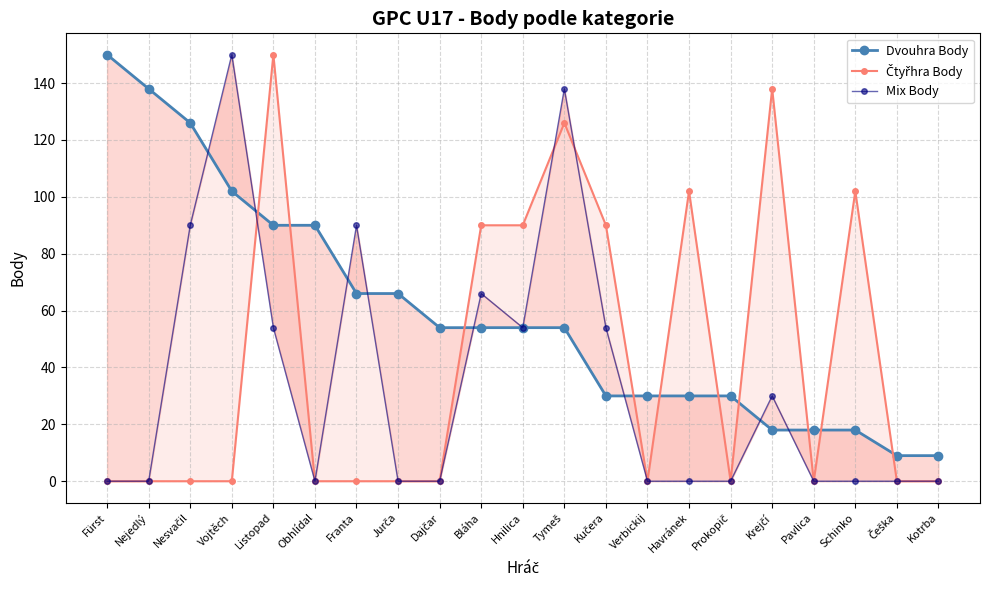

What is the label of the 17th point from the left?

Krejčí